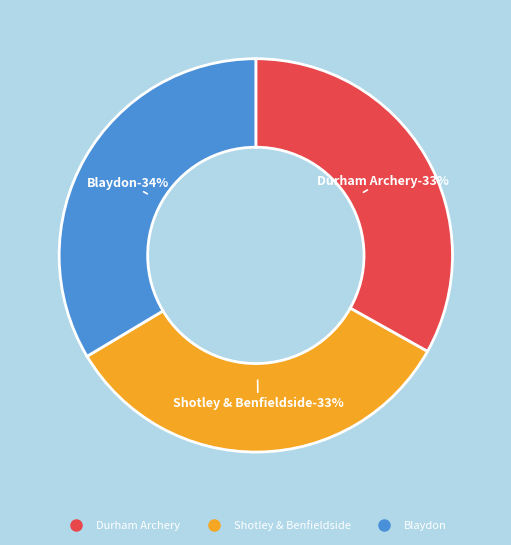

Do Durham Archery and Blaydon together represent more than half of the pie?

Yes